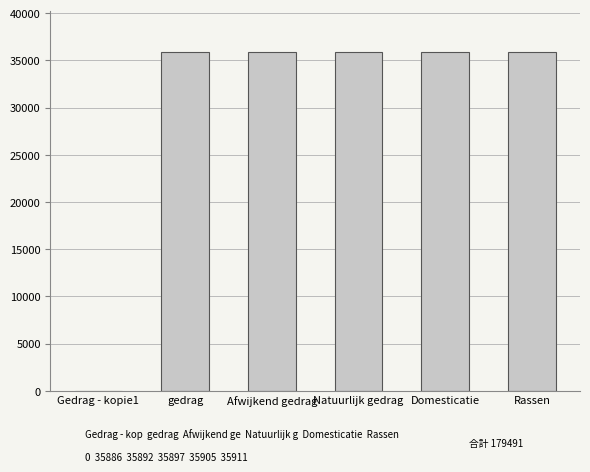

Read the value at Afwijkend gedrag, to the nearest 100.

35900